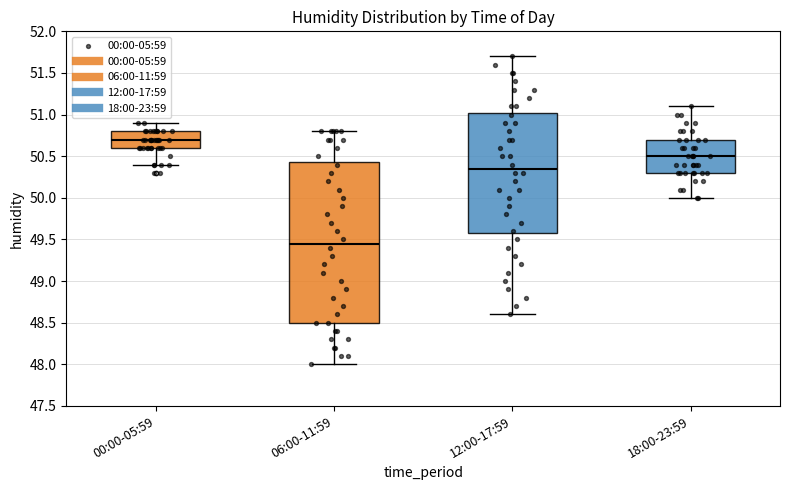

Reading left to right, transcribe this box plot: for each box, give where its median line is, the range the box spans, and where its two whiskers end, as read against the y-axis. The values are not printed on the chart, so give them approximately, as read against the axis.

00:00-05:59: median 50.70, box 50.60 to 50.80, whiskers 50.40 to 50.90
06:00-11:59: median 49.45, box 48.50 to 50.45, whiskers 48.00 to 50.80
12:00-17:59: median 50.35, box 49.60 to 51.05, whiskers 48.60 to 51.70
18:00-23:59: median 50.50, box 50.30 to 50.70, whiskers 50.00 to 51.10